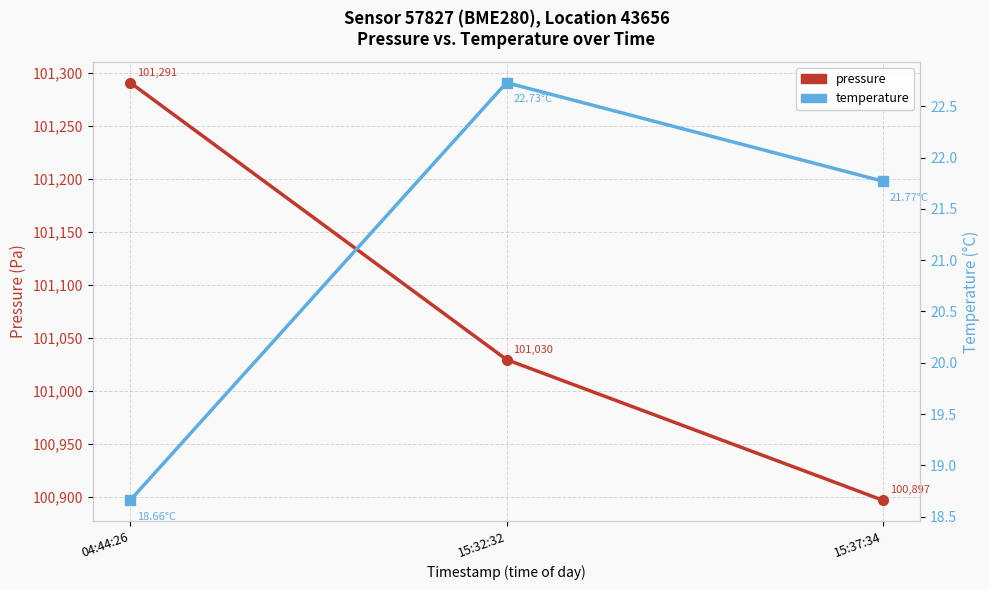

At which label does pressure reach its minimum?

15:37:34